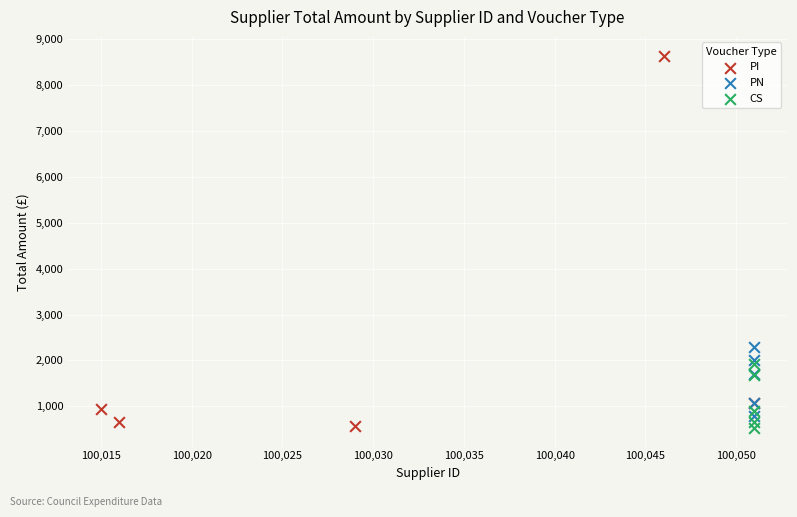

Which series contains the highest Y value?

PI